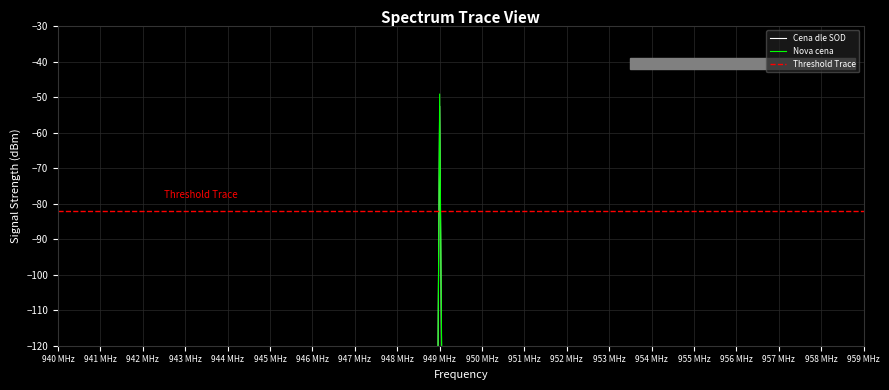

How many intersections are there between Nova cena and Threshold Trace?

2